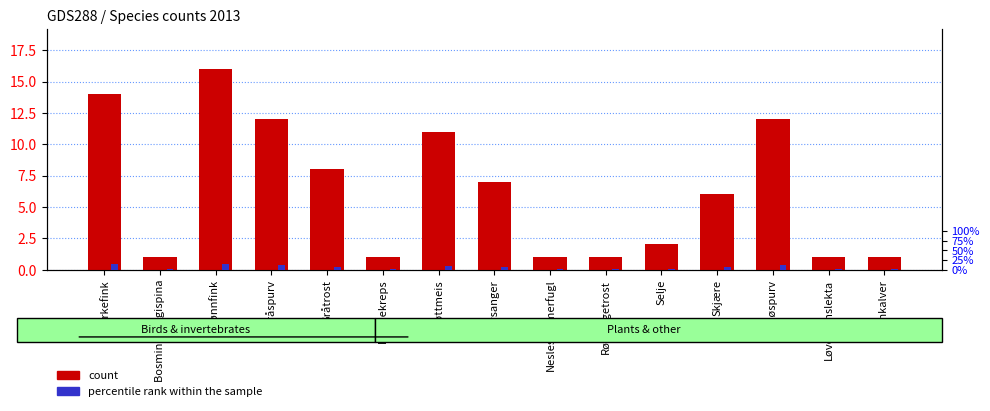

How many bars are there in each group?

2